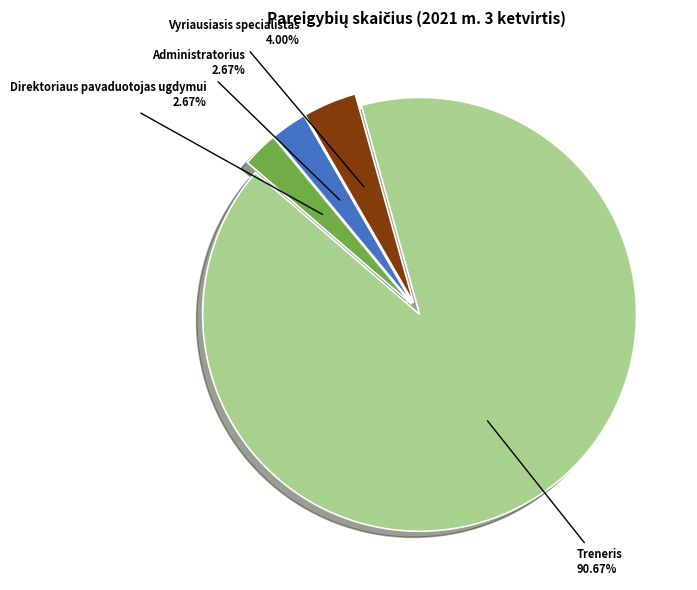

Which category has the biggest portion of the pie?

Treneris